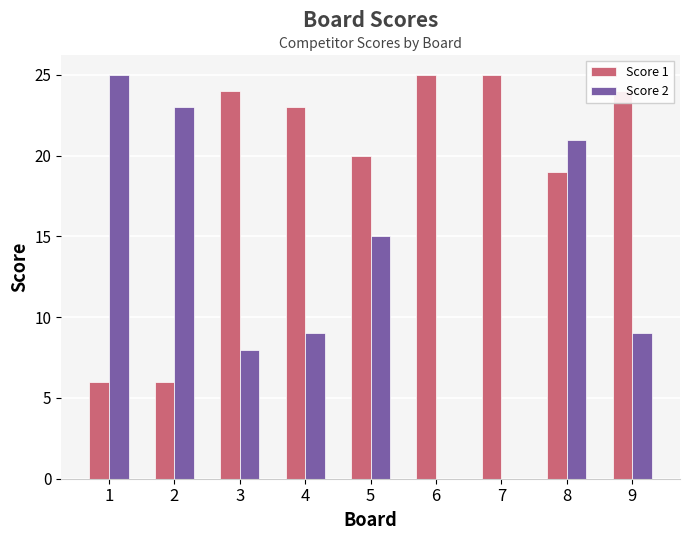

What is the sum of all Score 1 values?

172